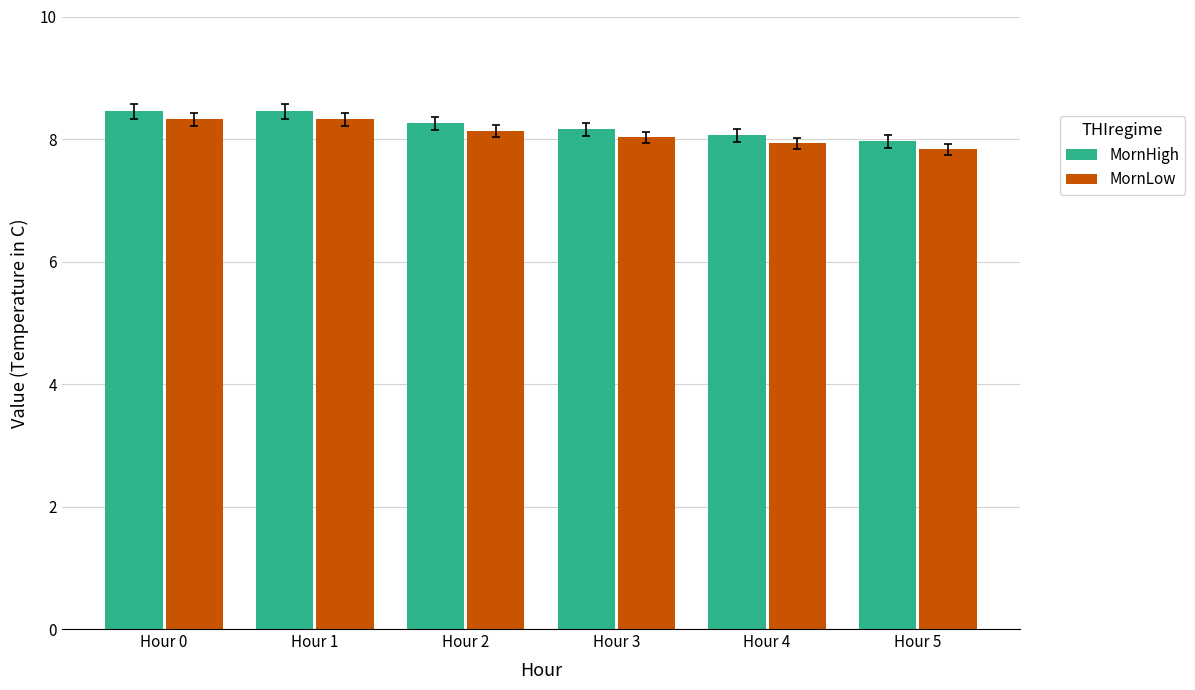

Rank the series by their average value, from highest to lowest.

MornHigh, MornLow